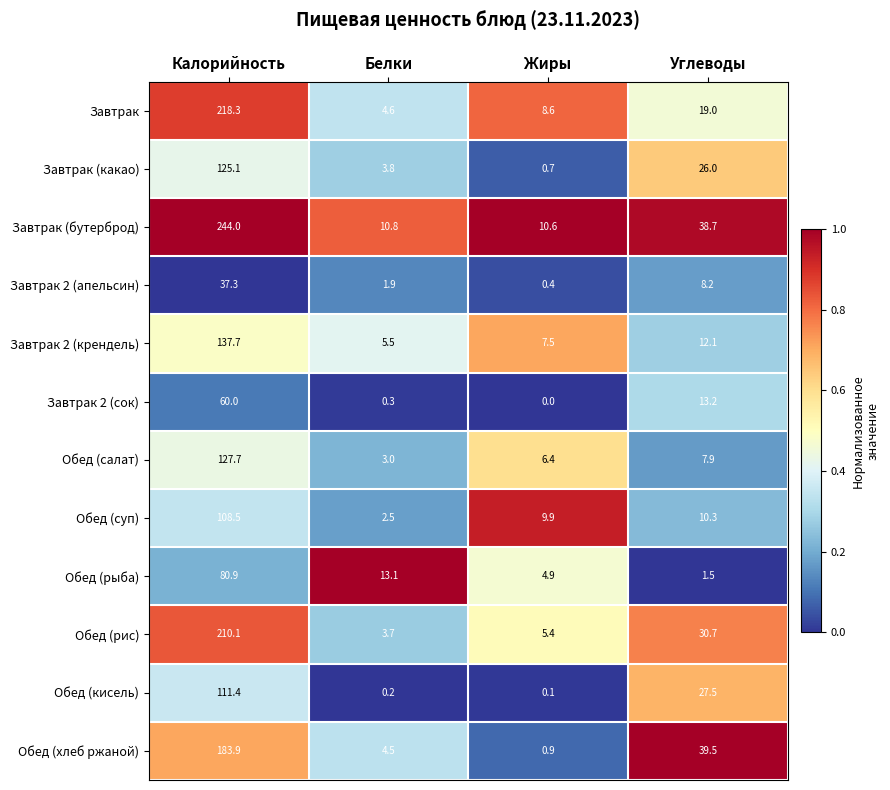

Which series has the widest spread of values?

Завтрак (бутерброд)